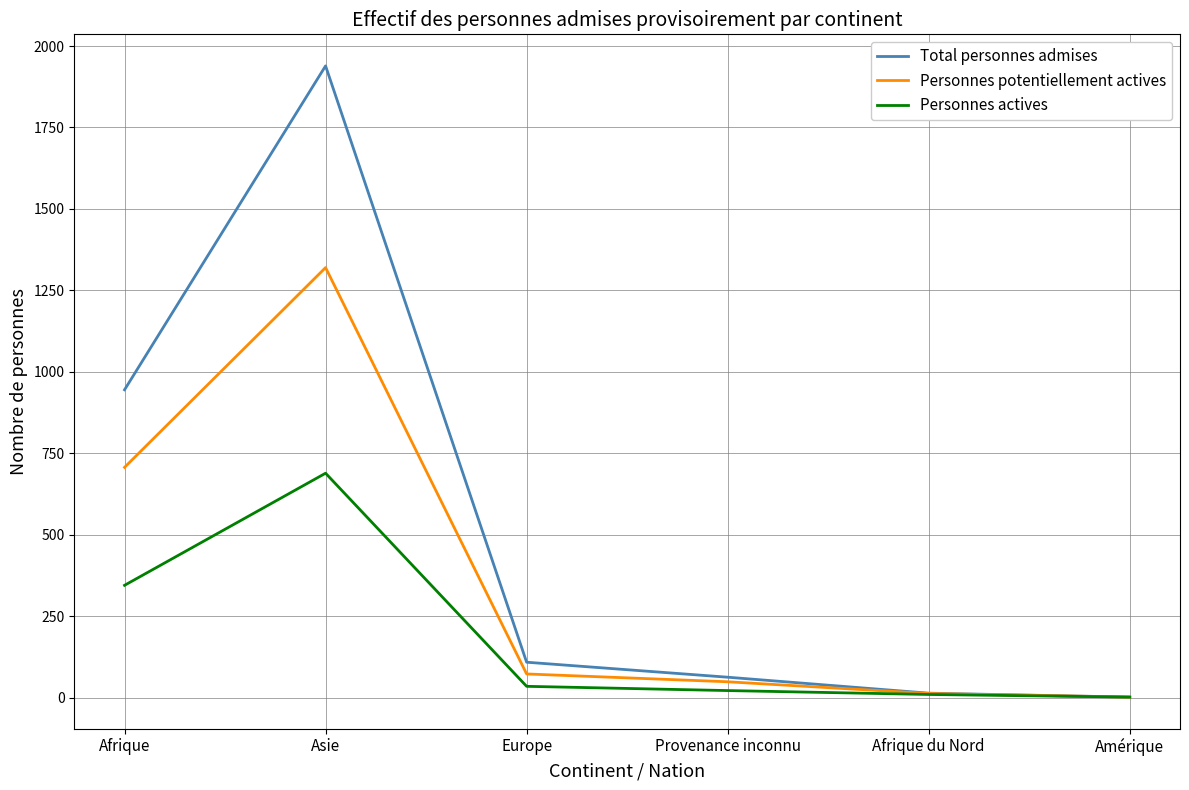

At which category does Total personnes admises reach its first local peak?

Asie